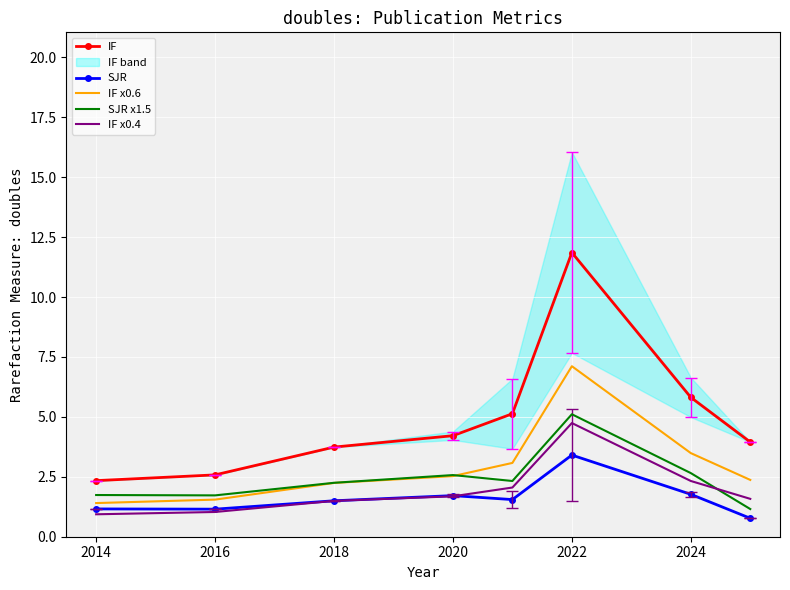

True or false: IF and SJR cross at least once.

False